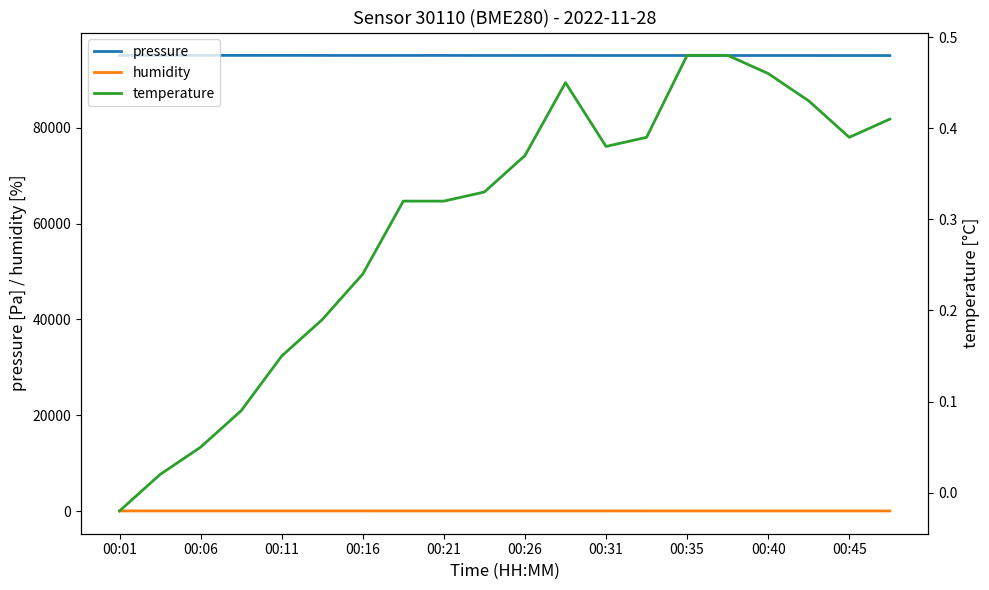

What is the highest value of the temperature series?

0.5